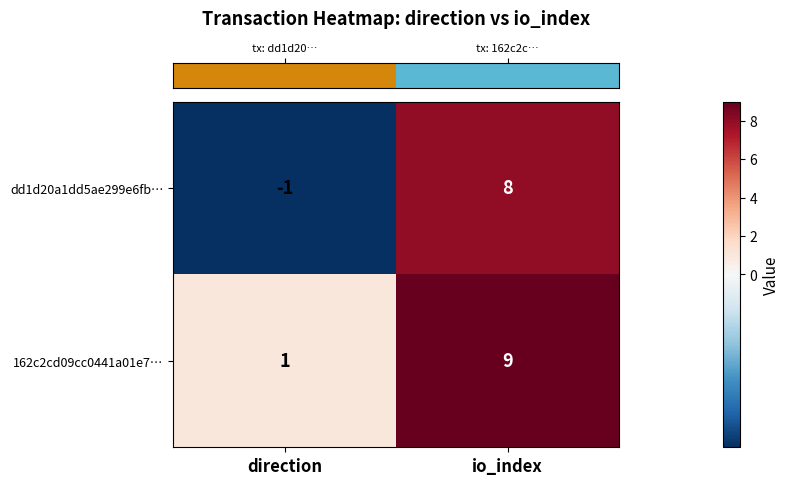

What value does the 162c2cd09cc0441a01e7… series have at io_index?

9